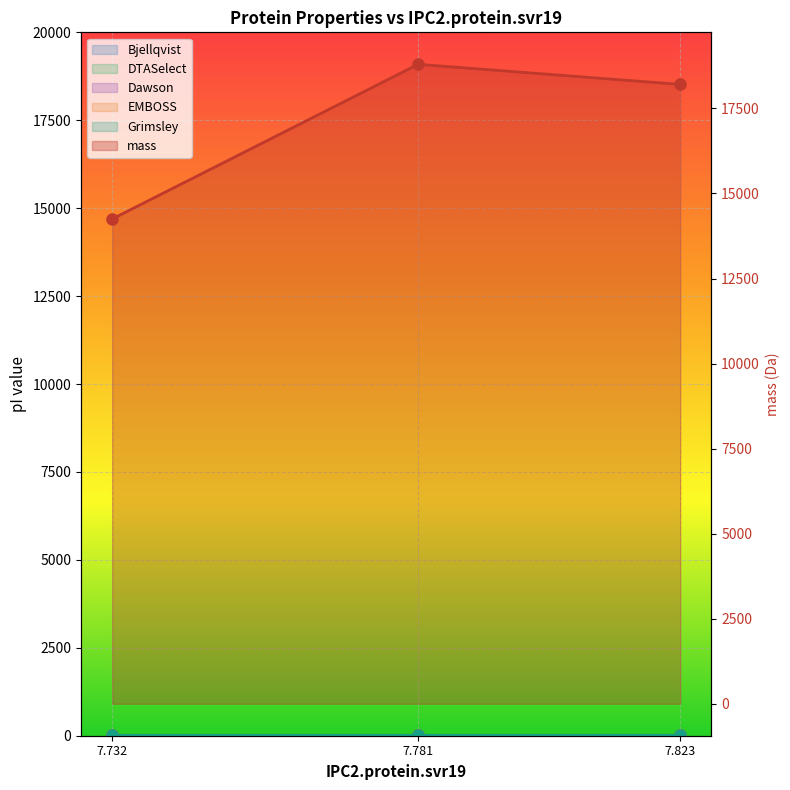

The Bjellqvist series shows 13.1 at 7.781. True or false?

False